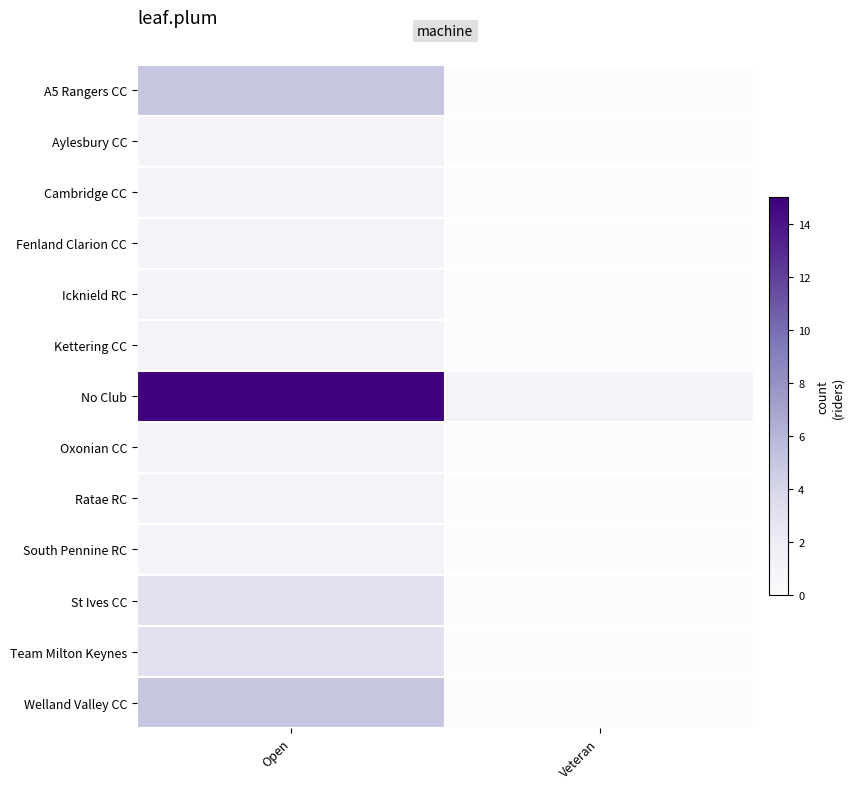

Reading right to left, list all the values displayed in this chart.

A5 Rangers CC: Veteran=0	Open=5
Aylesbury CC: Veteran=0	Open=1
Cambridge CC: Veteran=0	Open=1
Fenland Clarion CC: Veteran=0	Open=1
Icknield RC: Veteran=0	Open=1
Kettering CC: Veteran=0	Open=1
No Club: Veteran=1	Open=15
Oxonian CC: Veteran=0	Open=1
Ratae RC: Veteran=0	Open=1
South Pennine RC: Veteran=0	Open=1
St Ives CC: Veteran=0	Open=3
Team Milton Keynes: Veteran=0	Open=3
Welland Valley CC: Veteran=0	Open=5